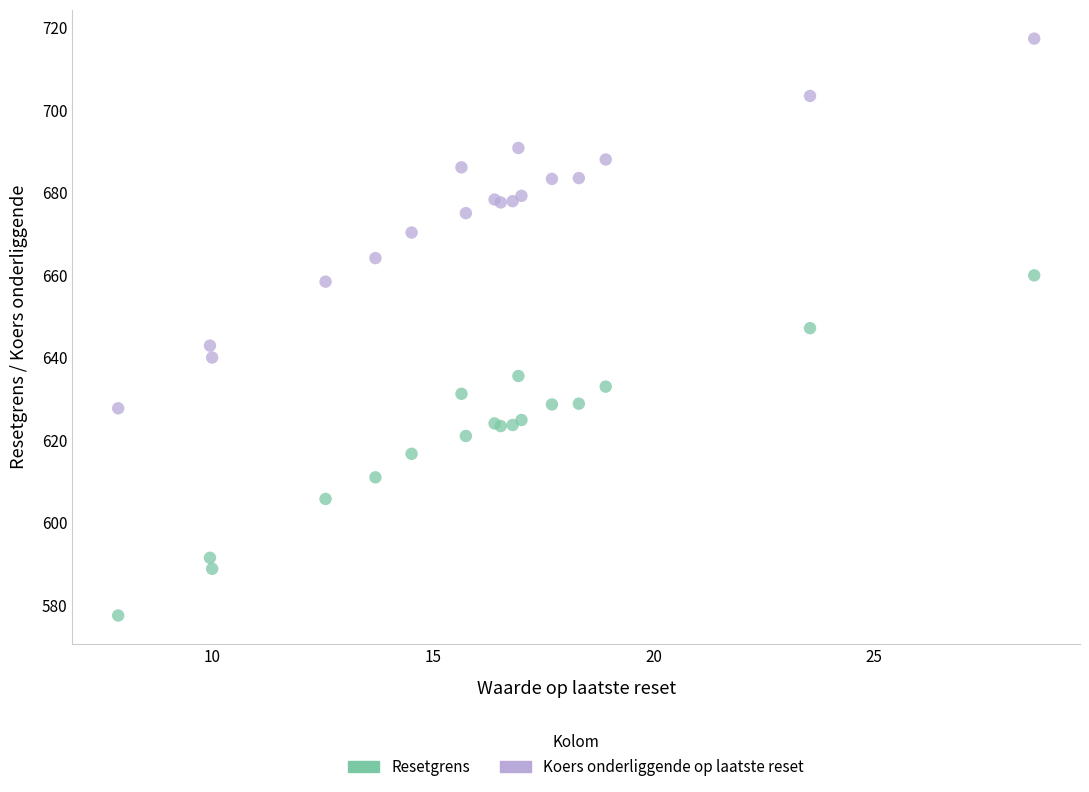

What are all the series names shown in the legend?

Resetgrens, Koers onderliggende op laatste reset